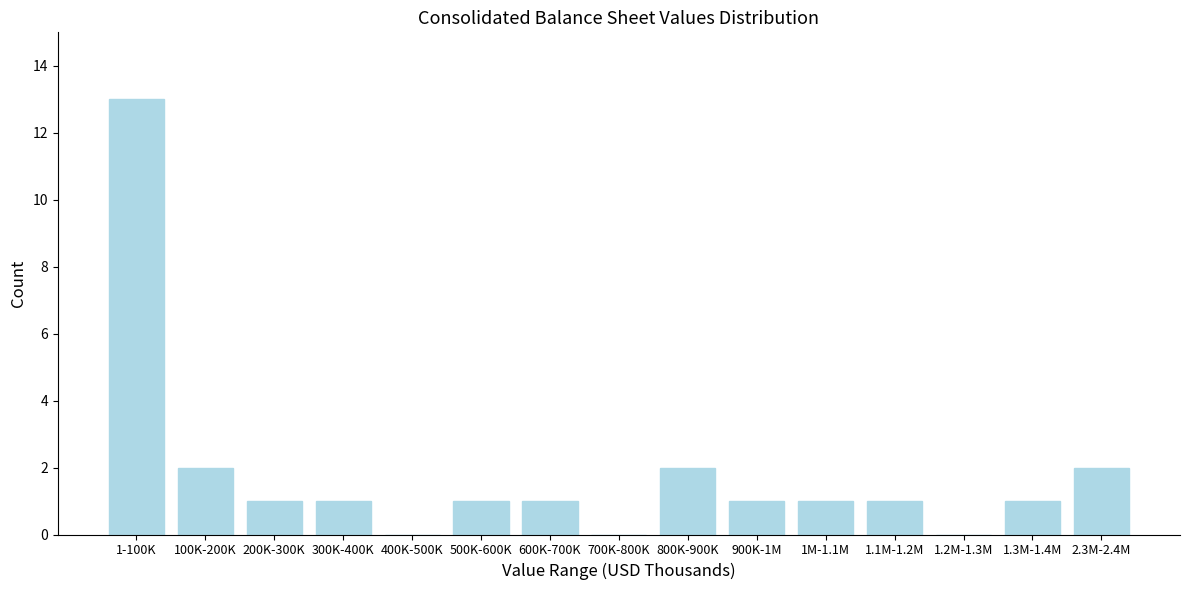

Reading left to right, transcribe all the data shown in this chart.

1-100K=13	100K-200K=2	200K-300K=1	300K-400K=1	400K-500K=0	500K-600K=1	600K-700K=1	700K-800K=0	800K-900K=2	900K-1M=1	1M-1.1M=1	1.1M-1.2M=1	1.2M-1.3M=0	1.3M-1.4M=1	2.3M-2.4M=2